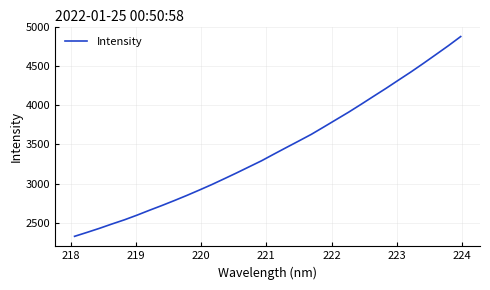

What is the maximum value shown in the chart?

4878.2